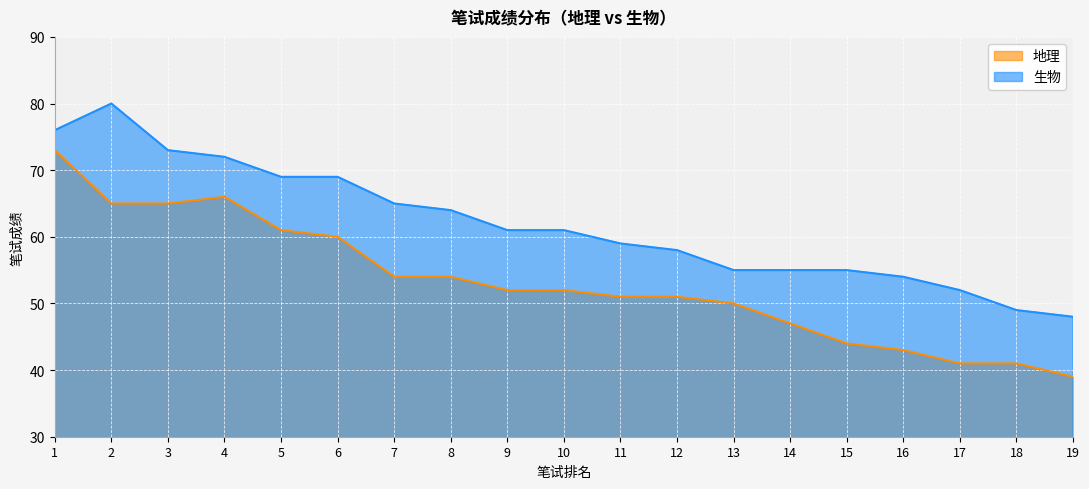

What is the value of the 地理 point at the 5th from the left?

61